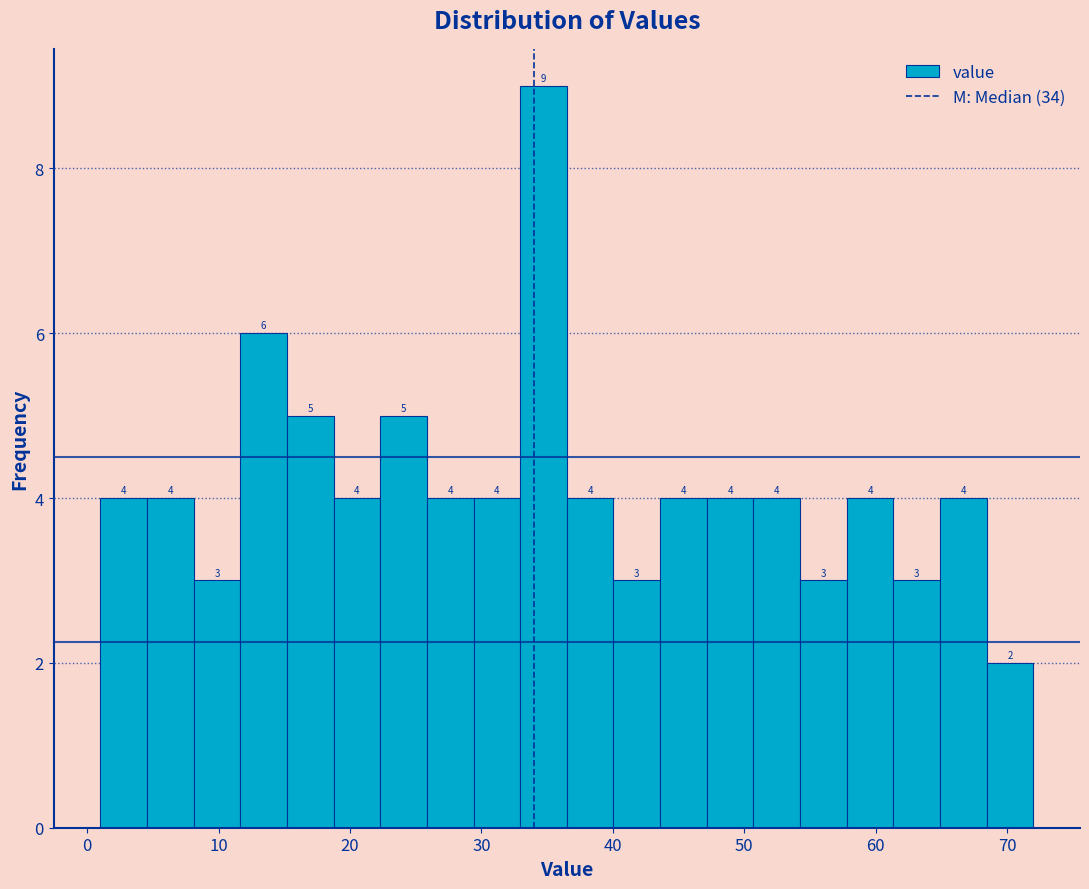

Around what value on the x-axis is the tallest bar? Give the approximate position of its centre, as read against the axis.

35